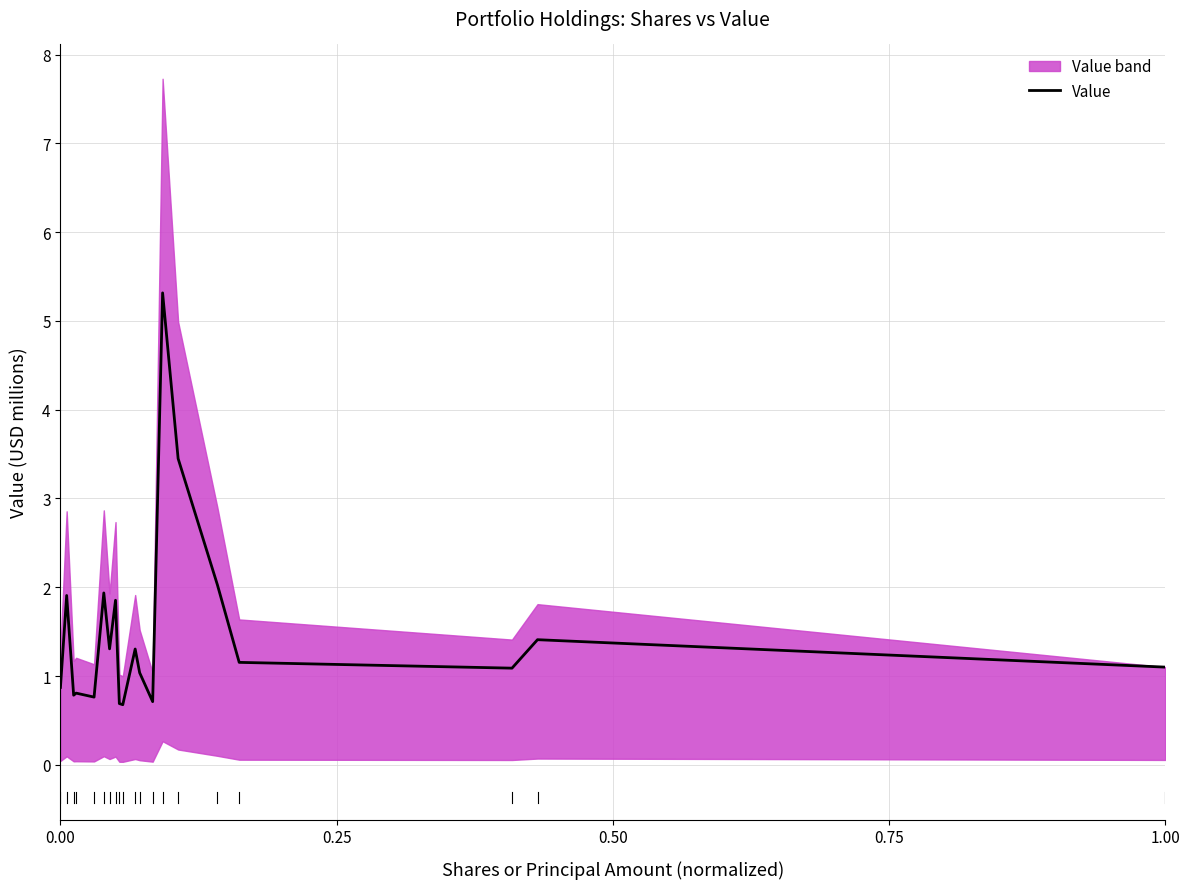

What is the highest value of the Value series?

5.3